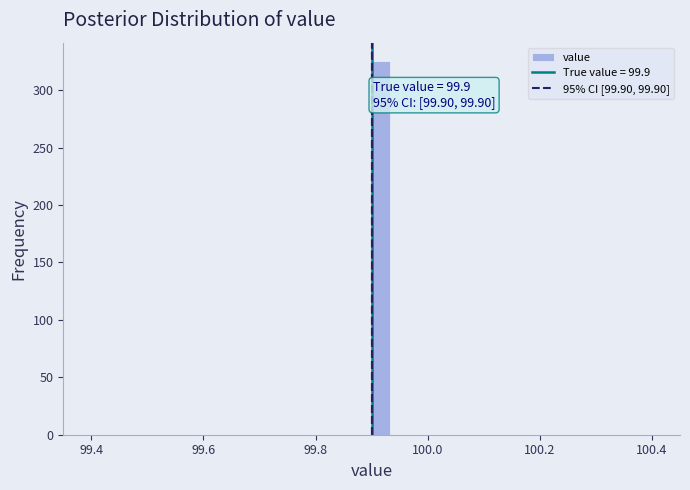

Read against the x-axis, roughly where is the centre of the tallest bar?

99.92